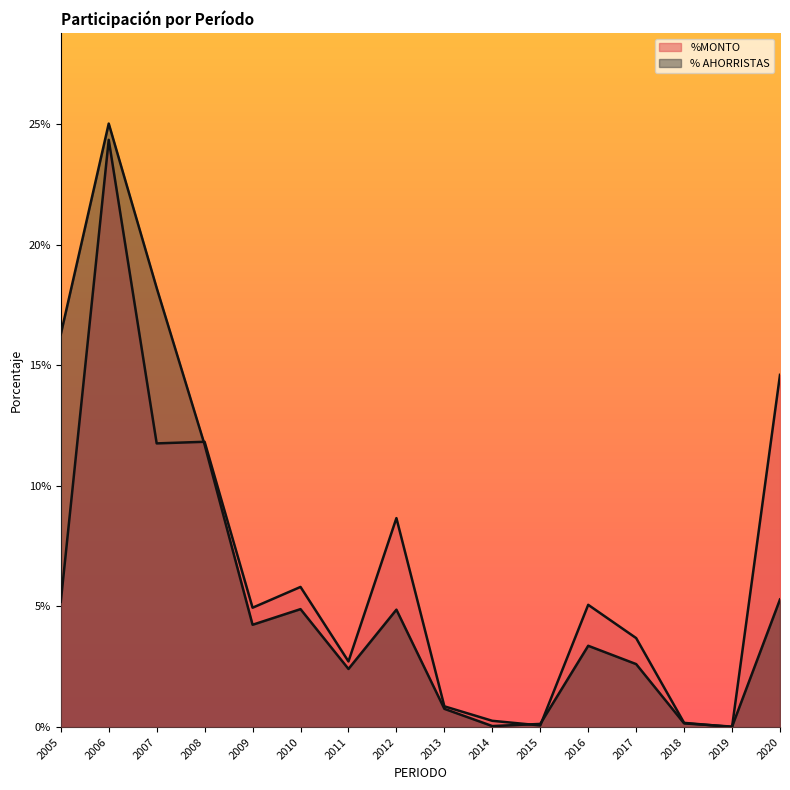

At which label does % AHORRISTAS reach its peak?

2006